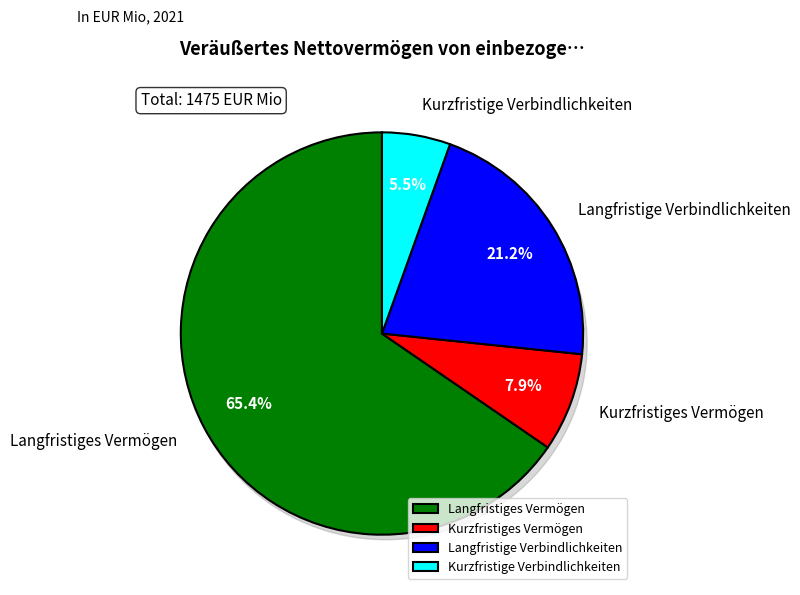

What is the change in value from Langfristiges Vermögen to Kurzfristiges Vermögen?

-848